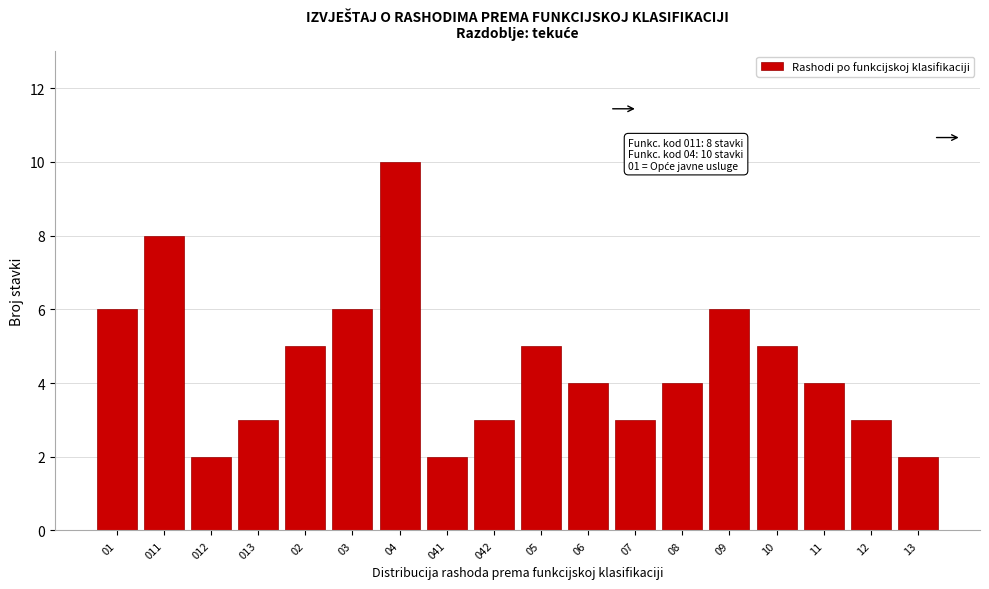

Reading right to left, extract all data points from this chart.

13=2	12=3	11=4	10=5	09=6	08=4	07=3	06=4	05=5	042=3	041=2	04=10	03=6	02=5	013=3	012=2	011=8	01=6